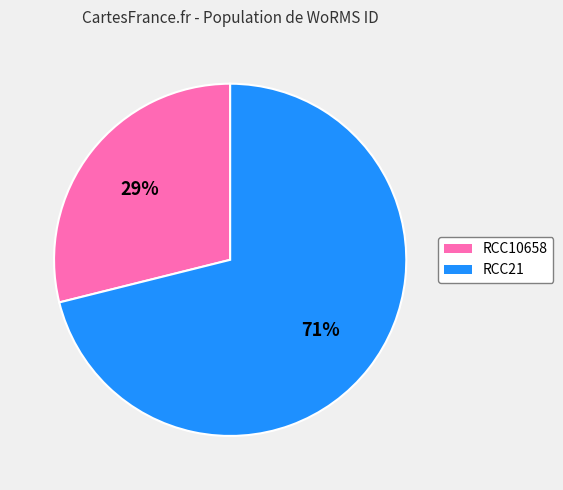

To the nearest percent, what is the average slice percentage?

50%